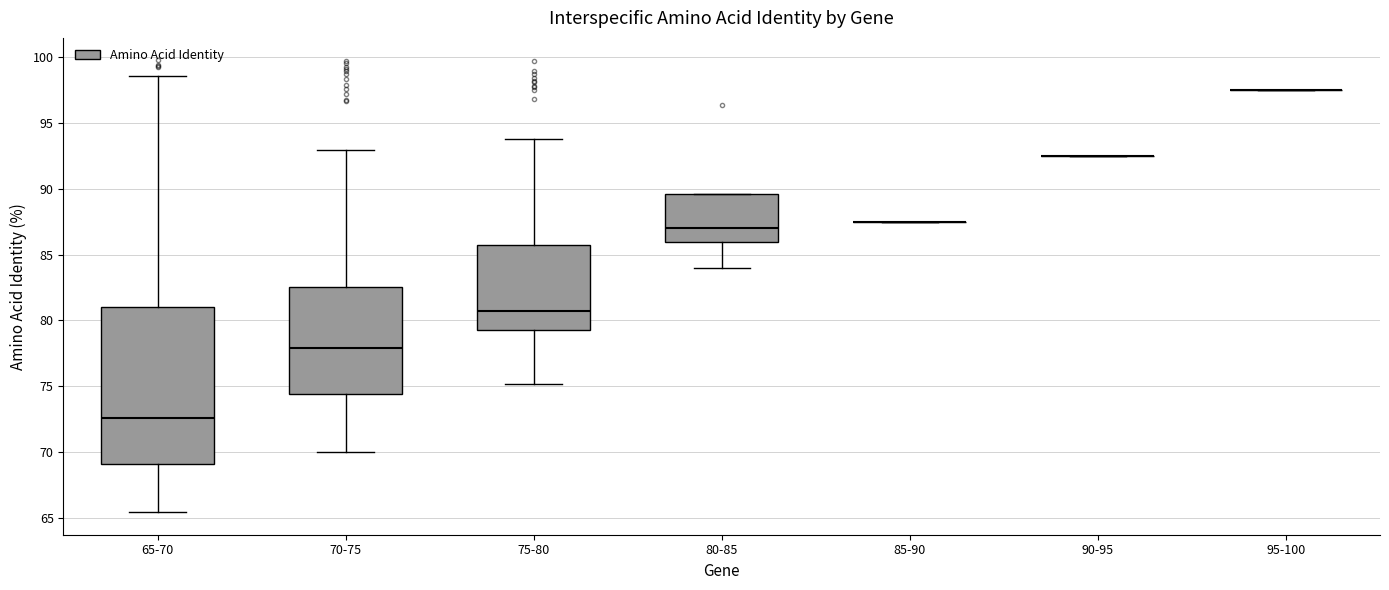

Which box is the tallest, from its lower edge to its upper edge?

65-70